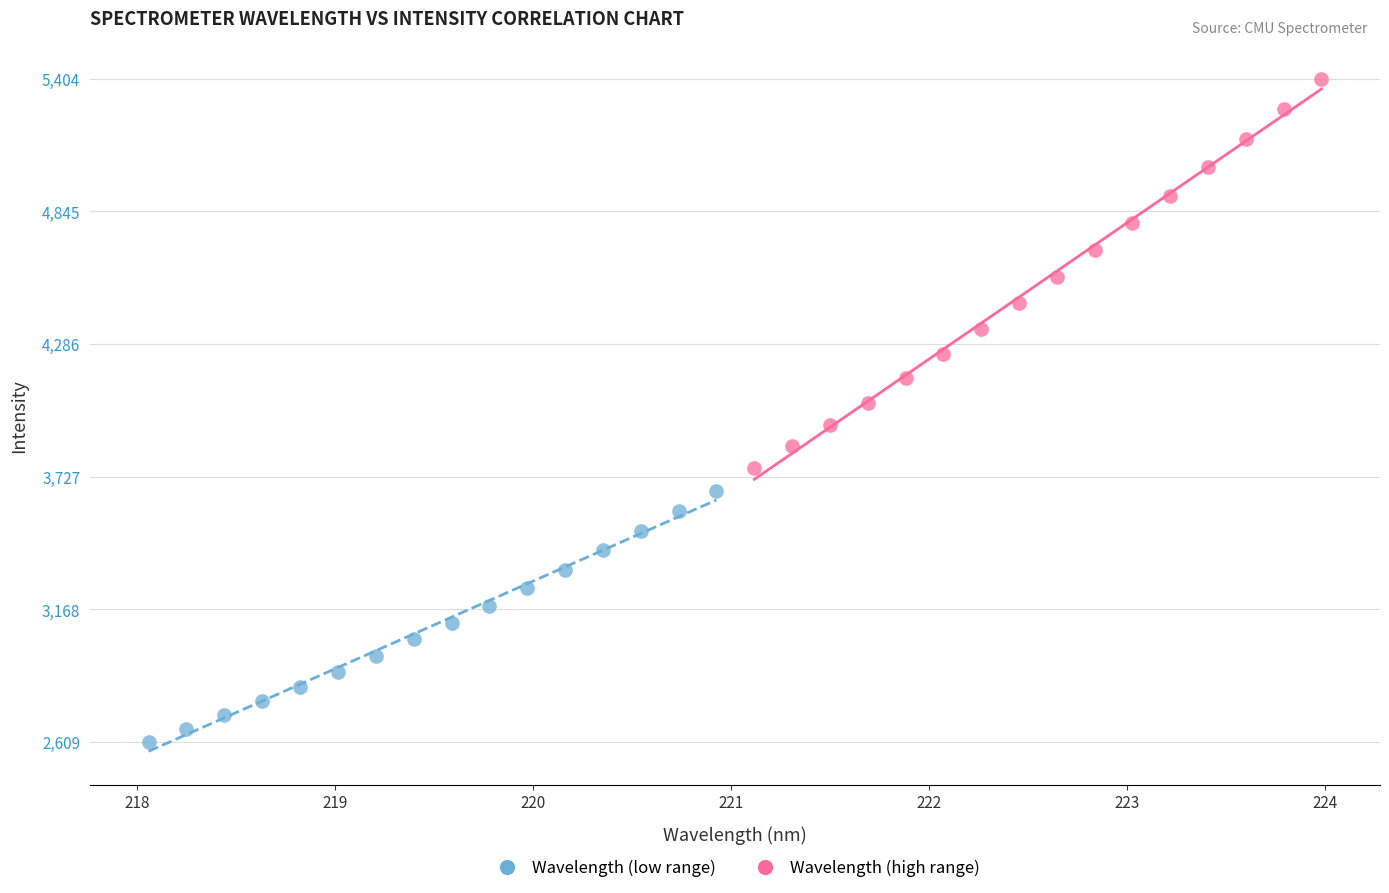

Which series has the widest spread of Y values?

Wavelength (high range)